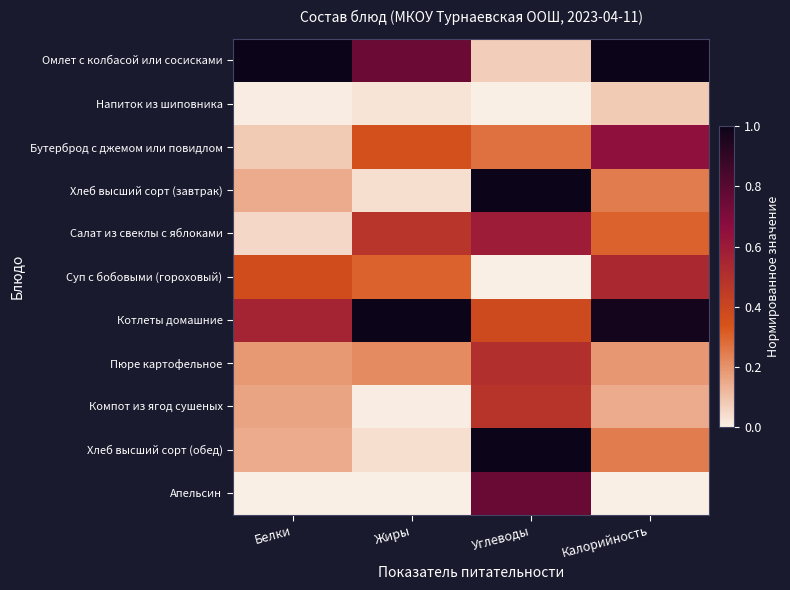

Which has a higher value, Углеводы or Жиры?

Жиры